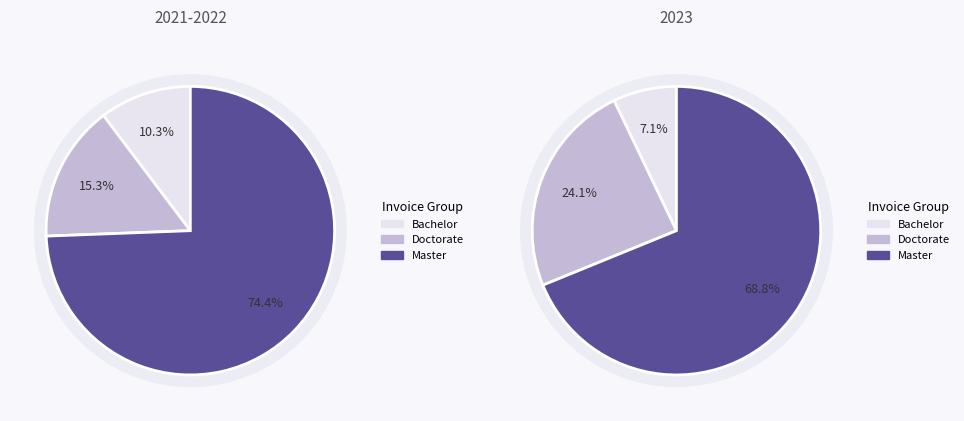

Is it true that 001-004-0000600 is 23% of the pie?

False